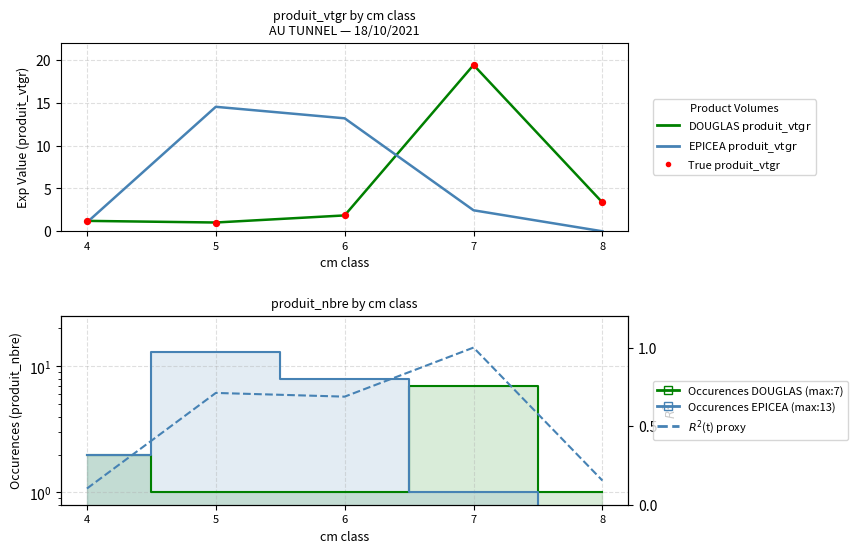

Which series contains the highest Y value?

$\mathrm{DOUGLAS}$